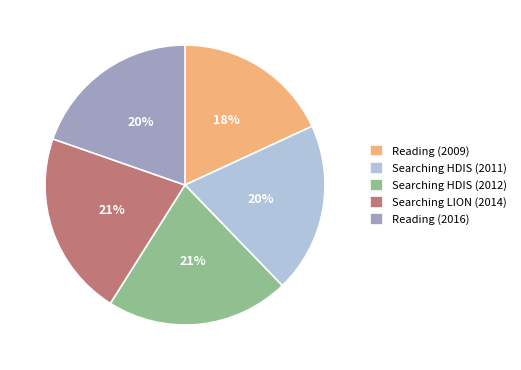

Is Searching HDIS (2011) the majority of the pie?

No